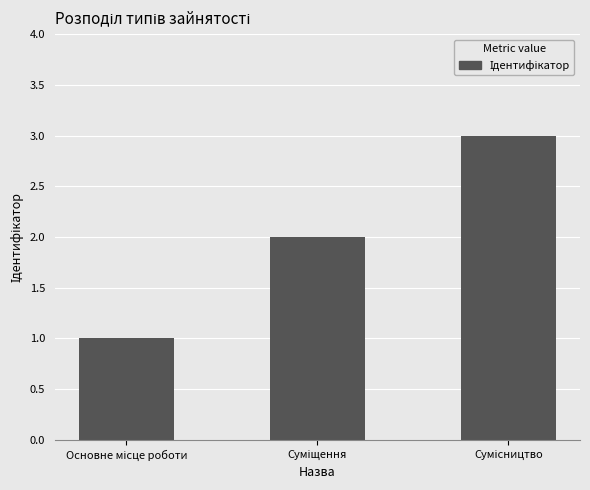

Reading left to right, extract all data points from this chart.

1	2	3